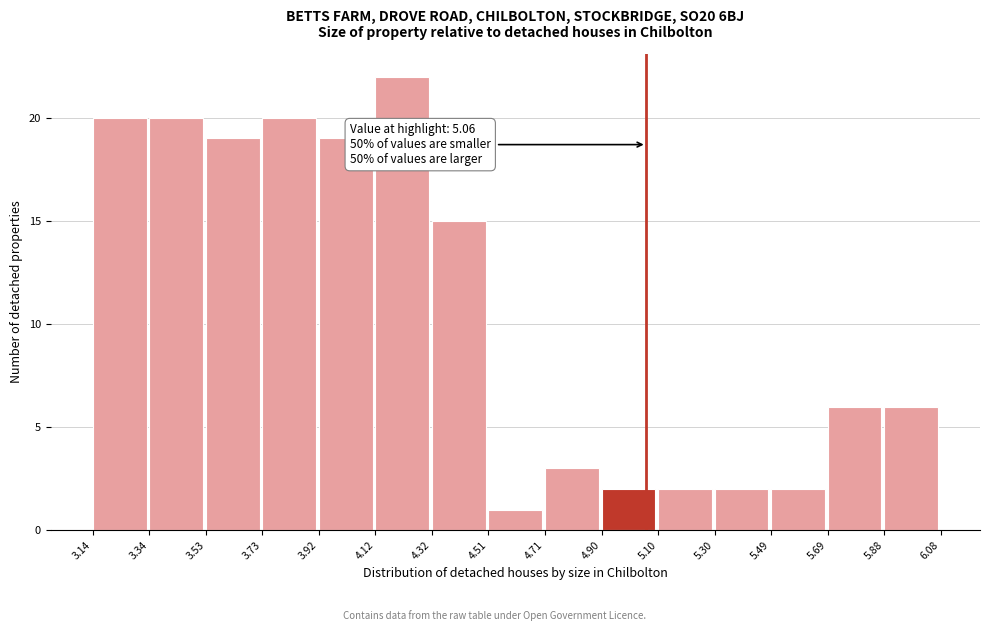

Which range on the x-axis has the tallest bar?

4.12 to 4.32